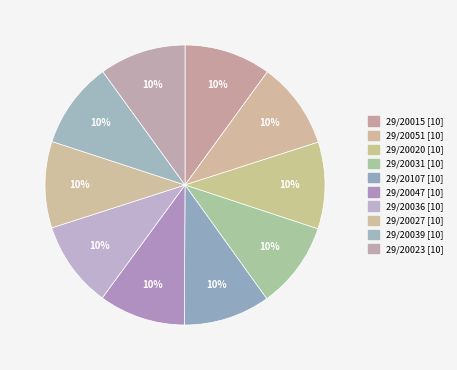

How many segments does this pie chart have?

10